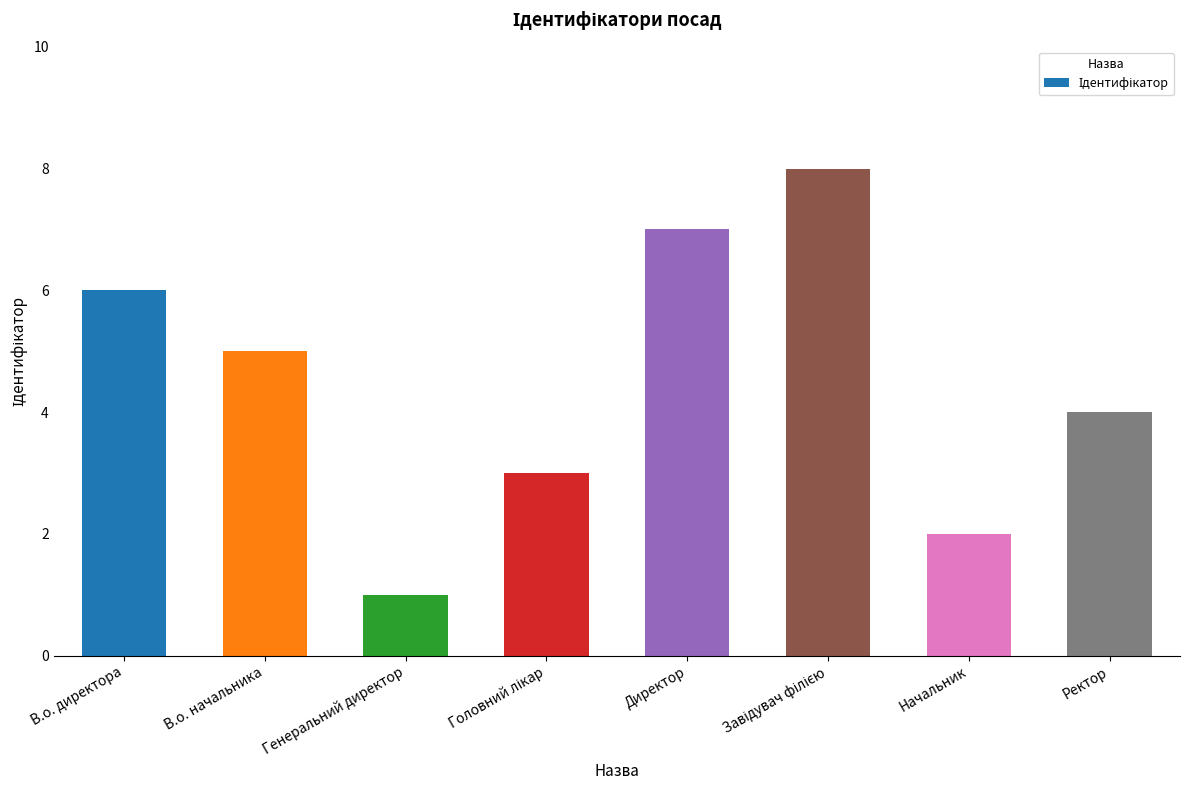

The chart shows a value of 2 at Начальник. True or false?

True